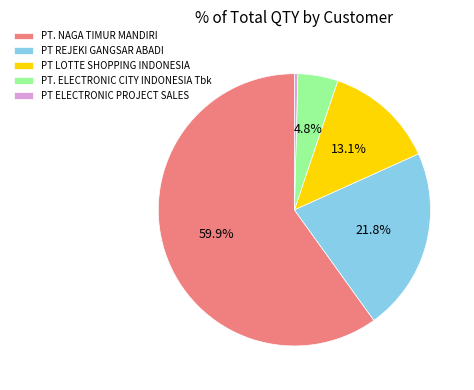

How many slices are in this pie chart?

5